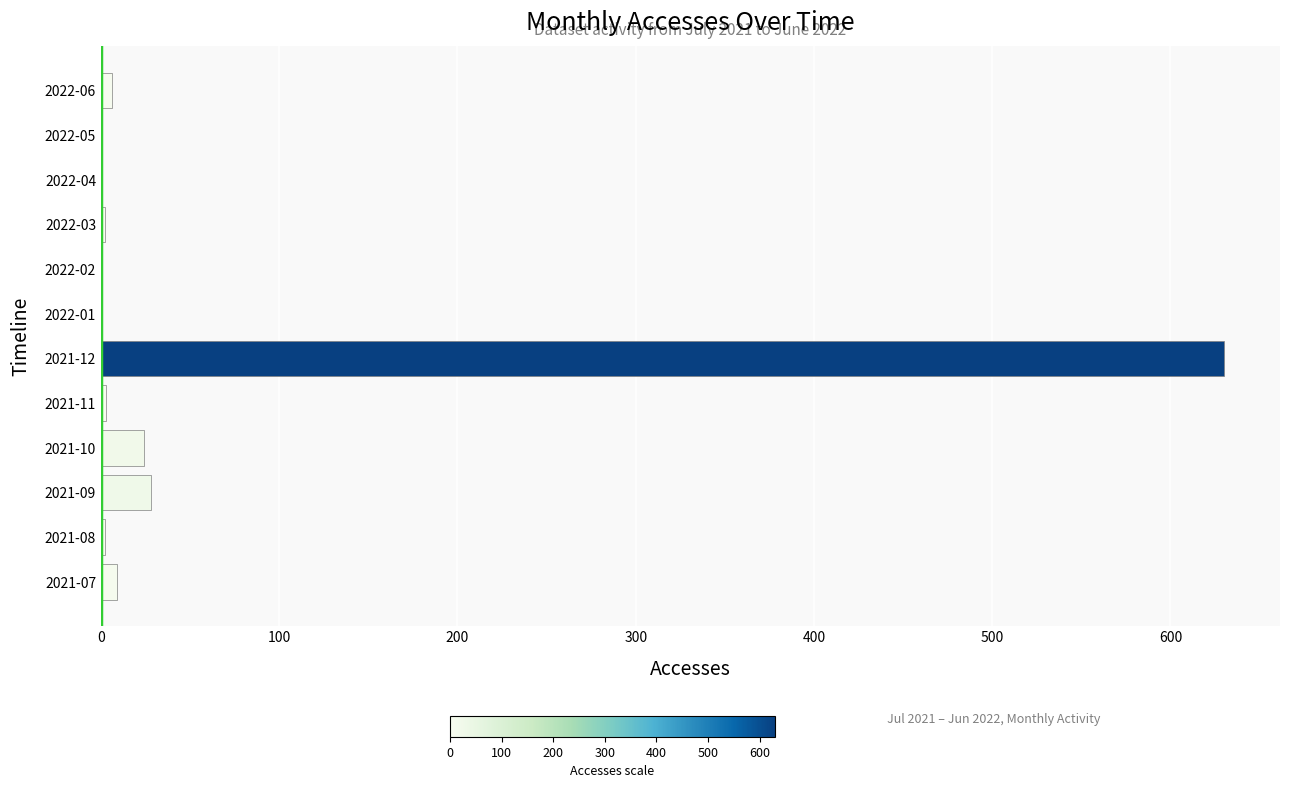

Between 2021-12 and 2022-05, which is larger?

2021-12